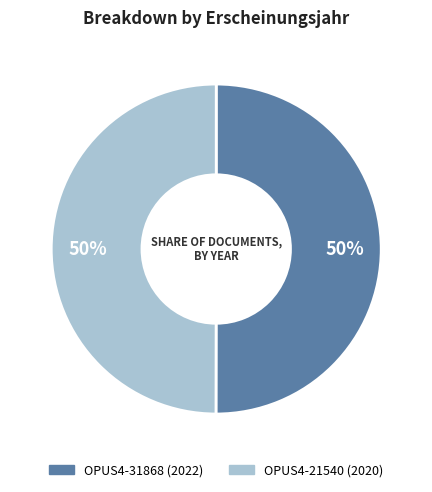

Approximately how many times larger is the value at OPUS4-21540 compared to OPUS4-31868?

1.0